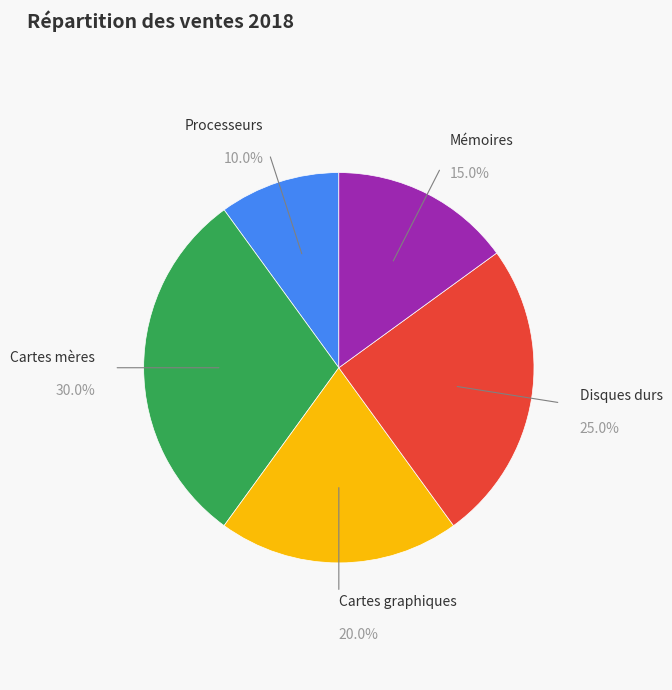

Is there a majority slice in this chart?

No